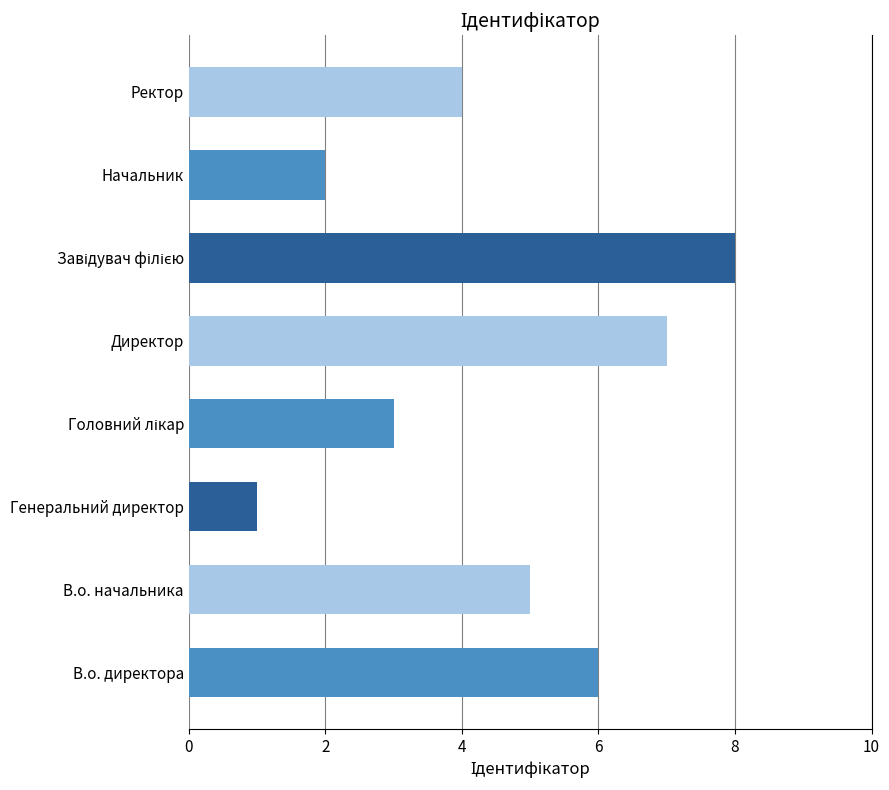

At which label is the value closest to 4?

Ректор